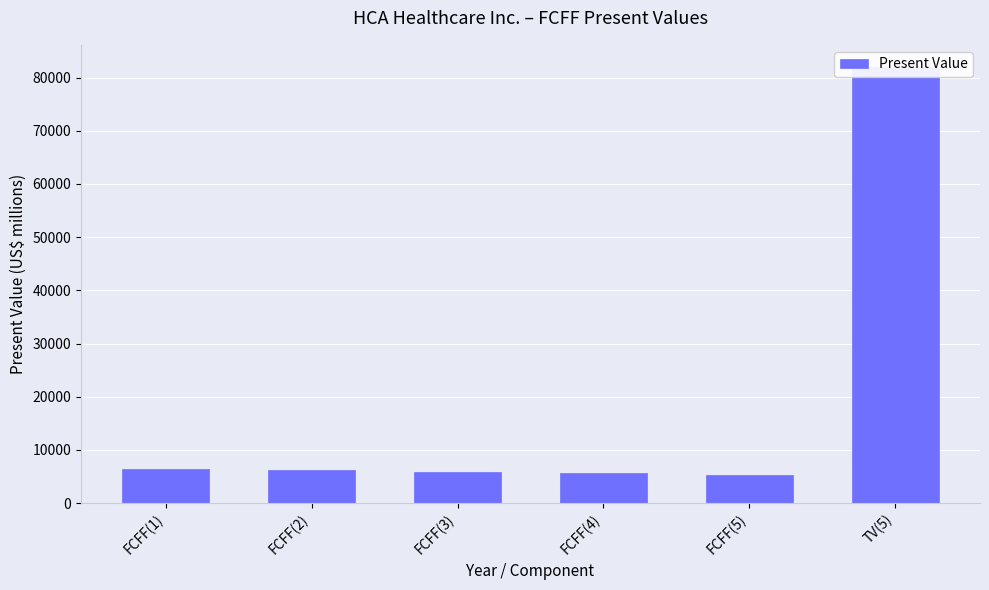

Reading left to right, list all the values displayed in this chart.

6387	6164	5897	5592	5255	82066